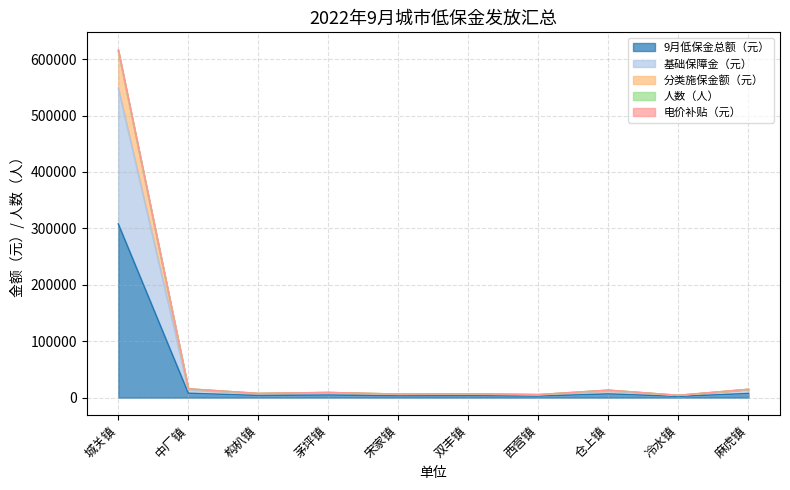

Rank the categories by 人数（人） value from lowest to highest.

冷水镇, 西营镇, 宋家镇, 双丰镇, 构朳镇, 茅坪镇, 仓上镇, 麻虎镇, 中厂镇, 城关镇